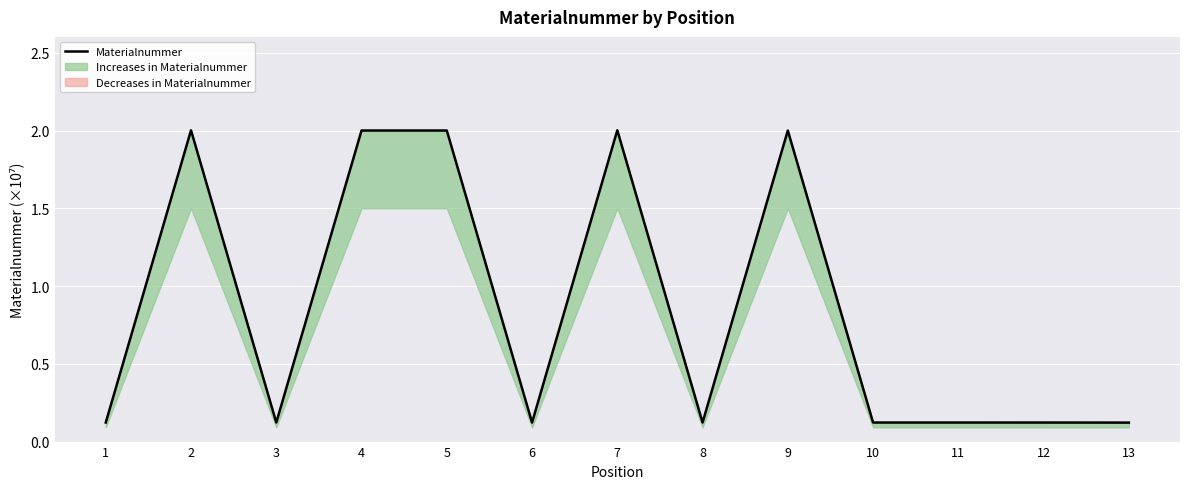

Where is the first local minimum?

3